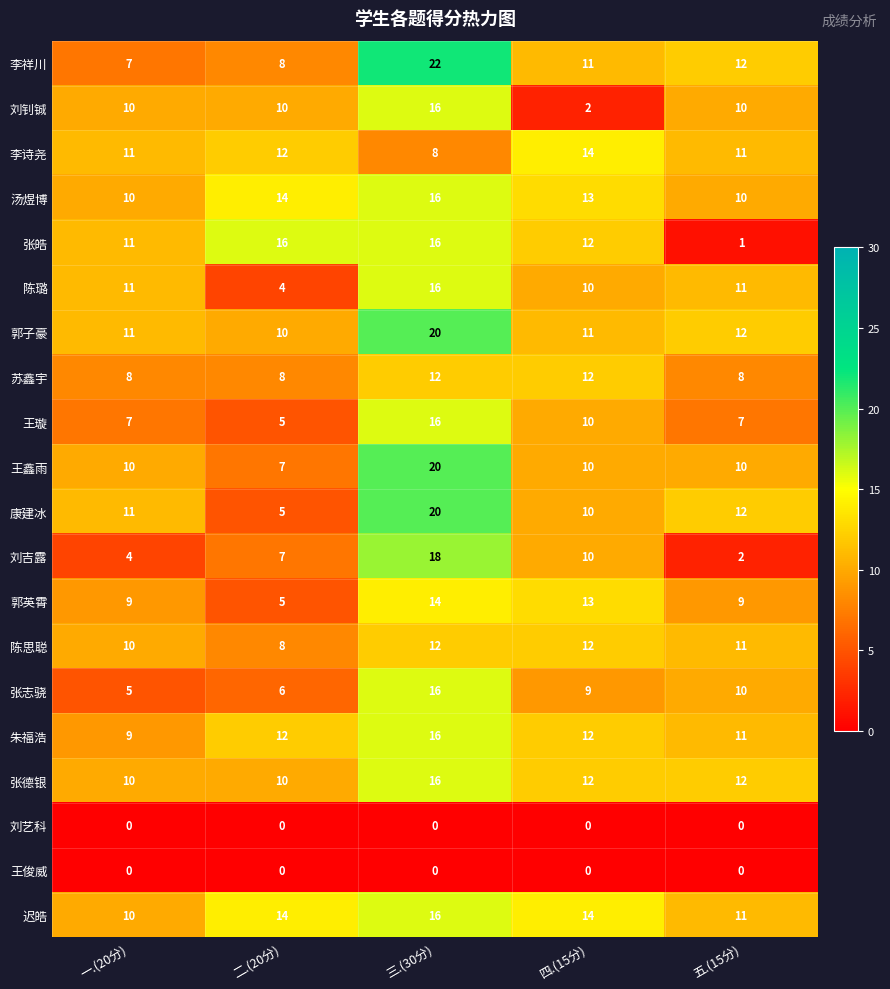

What is the sum of all 康建冰 values?

58